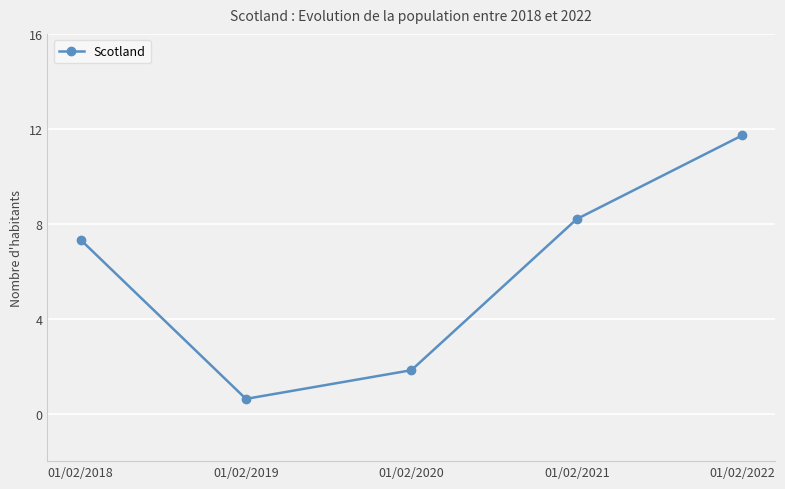

Is this an area chart (filled region under the line)?

No